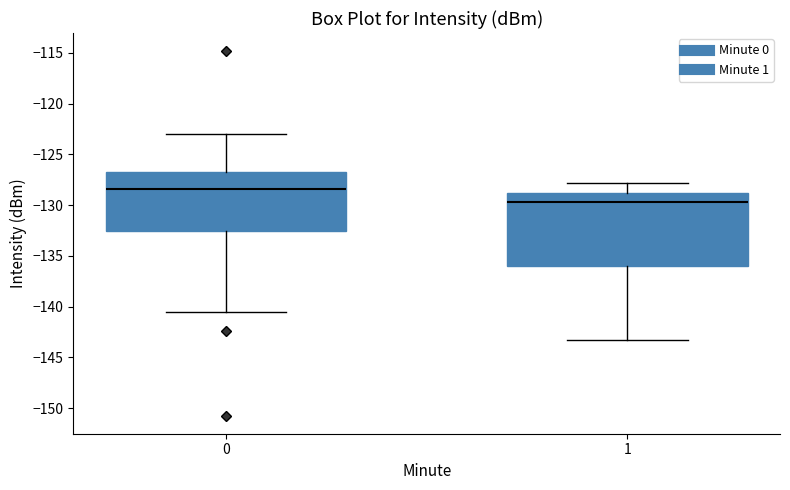

Which box is the tallest, from its lower edge to its upper edge?

1